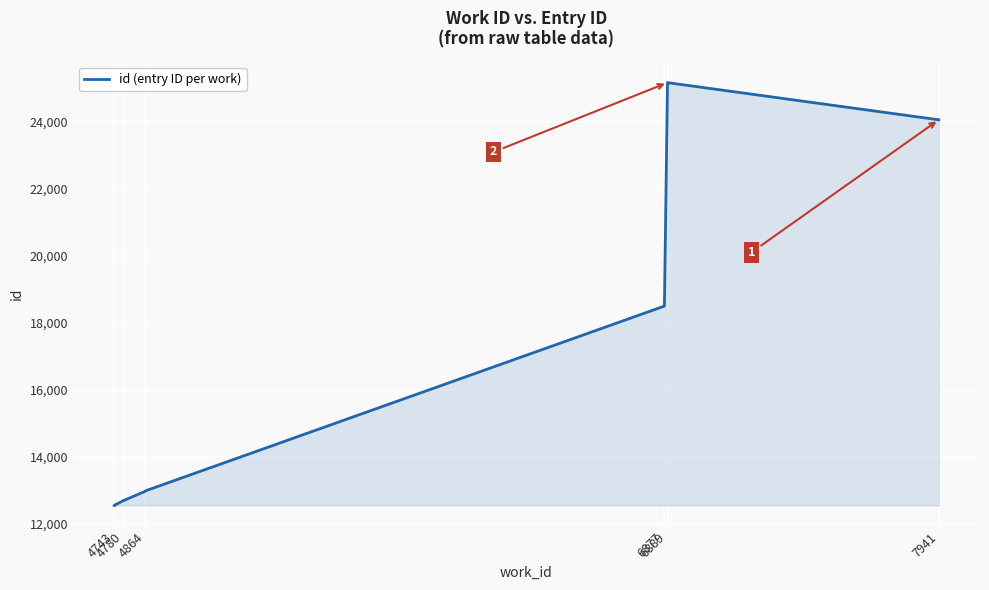

What is the greatest value displayed?

25176